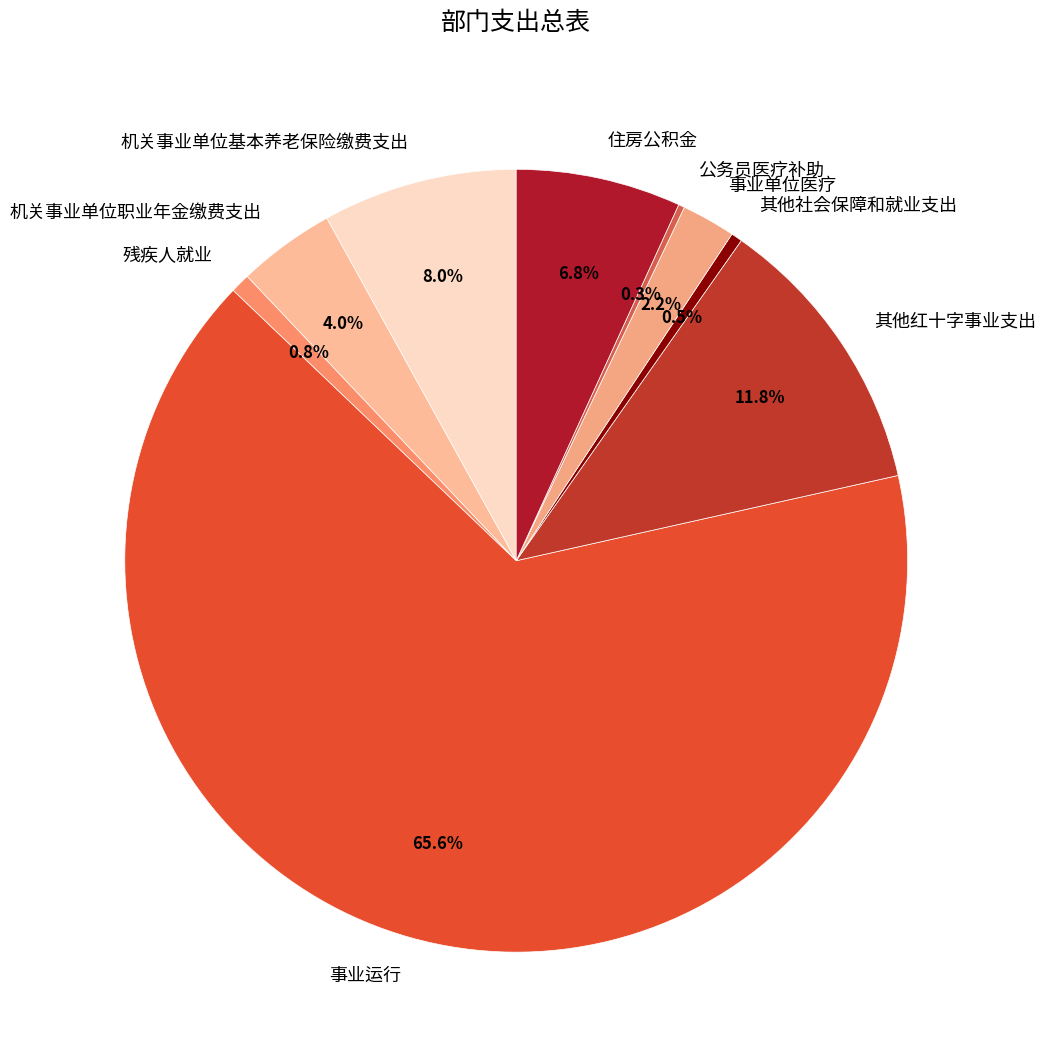

How much of the chart is everything except 住房公积金?

93.2%